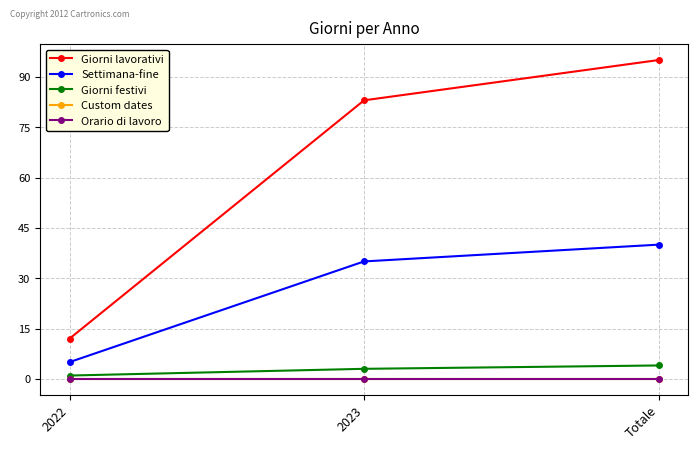

What position from the right is 2022?

3